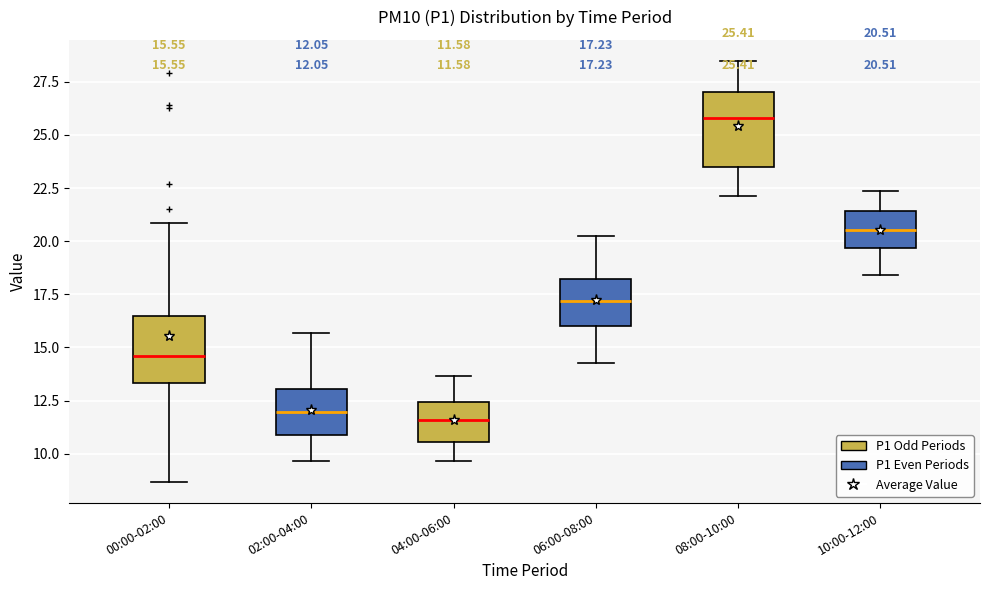

Which box's median line is the highest?

08:00-10:00